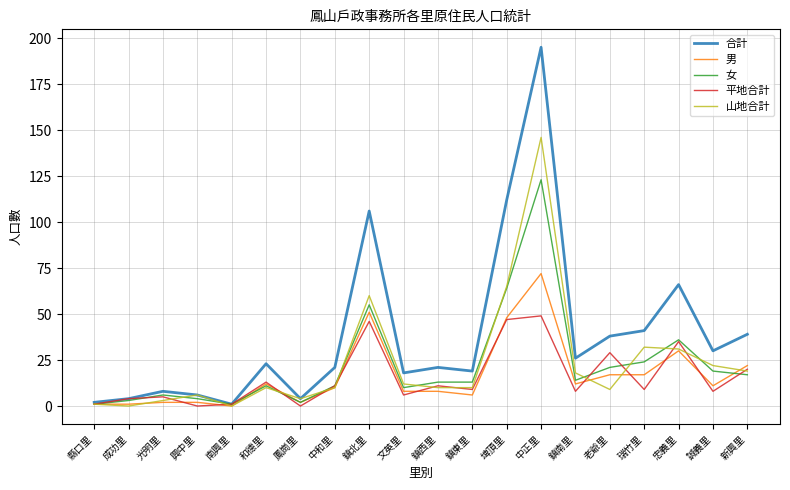

In 平地合計, how many points are lower than both neighbors (excluding endpoints)?

7